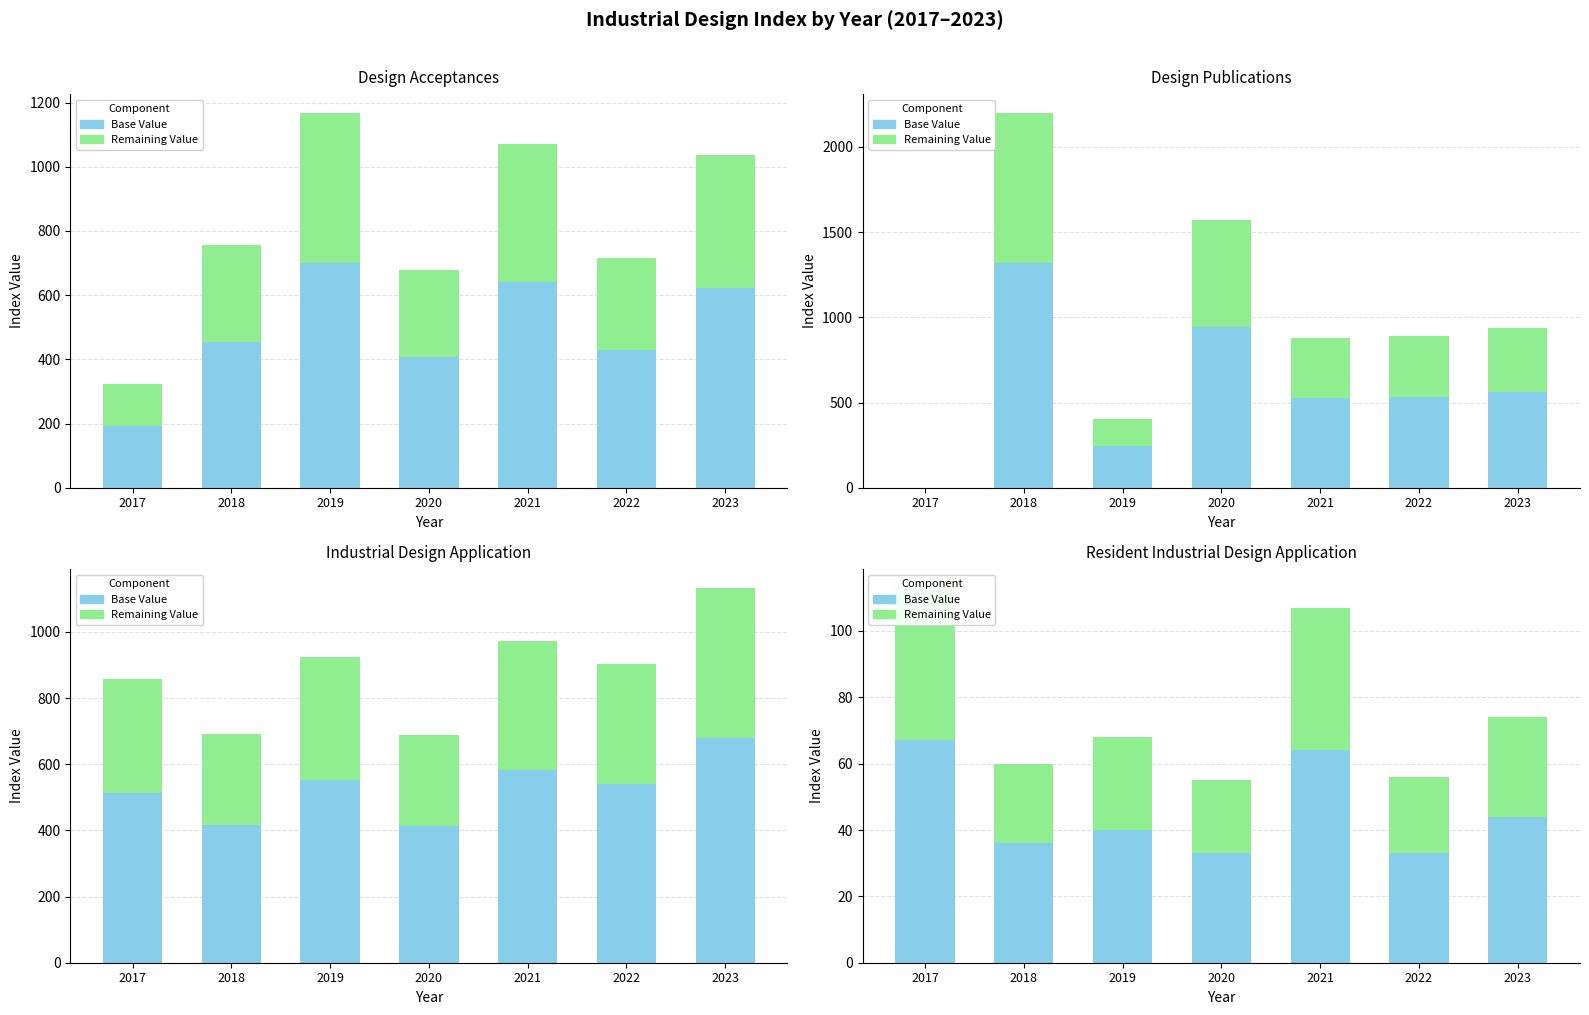

What is the value of the Resident Industrial Design Application bar at the 1st from the left?

67